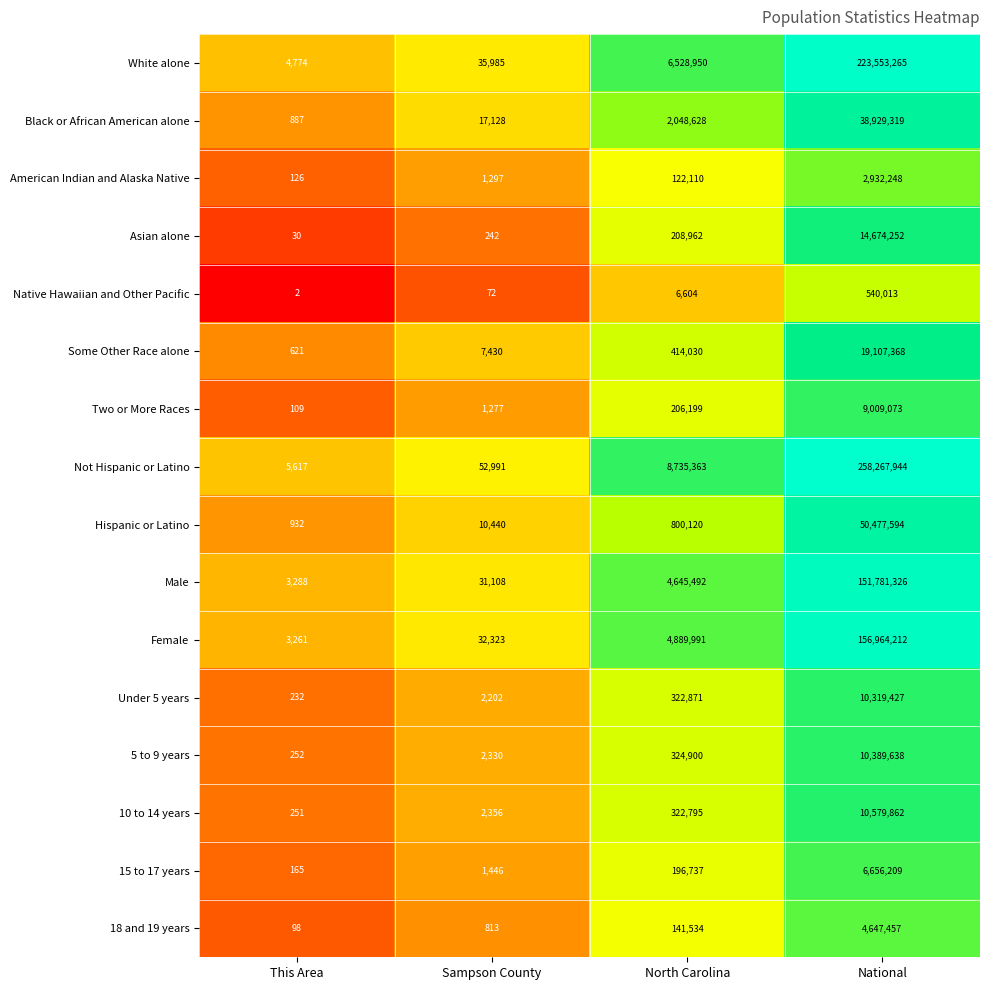

Between Sampson County and North Carolina, which series saw the biggest shift?

Not Hispanic or Latino